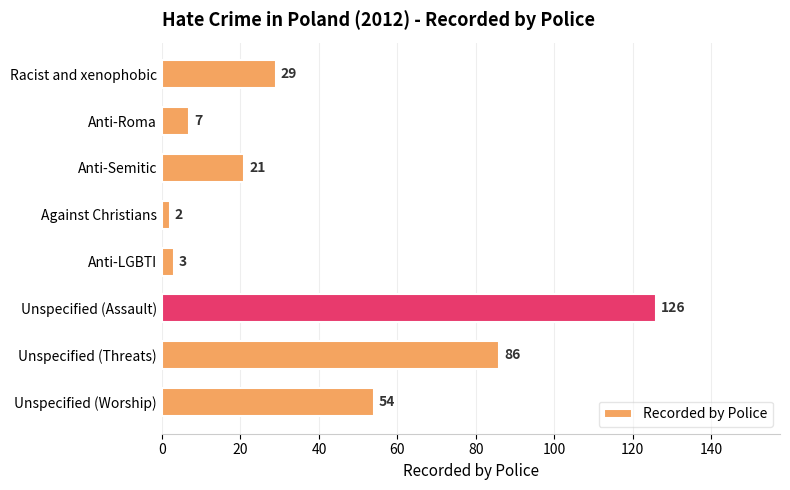

Rank the categories by value from lowest to highest.

Against Christians, Anti-LGBTI, Anti-Roma, Anti-Semitic, Racist and xenophobic, Unspecified (Worship), Unspecified (Threats), Unspecified (Assault)